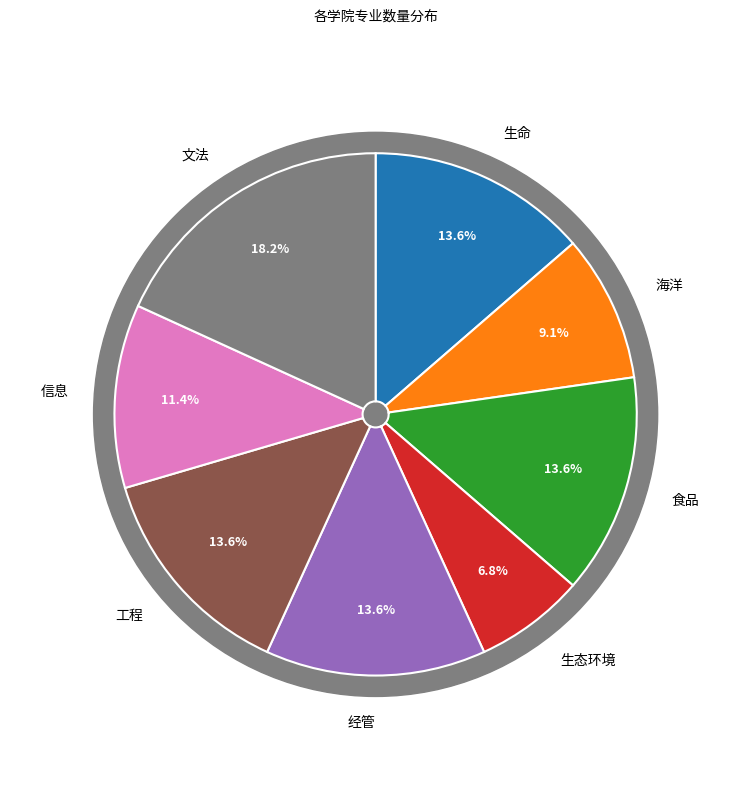

What is the change in value from 生命 to 海洋?

-2